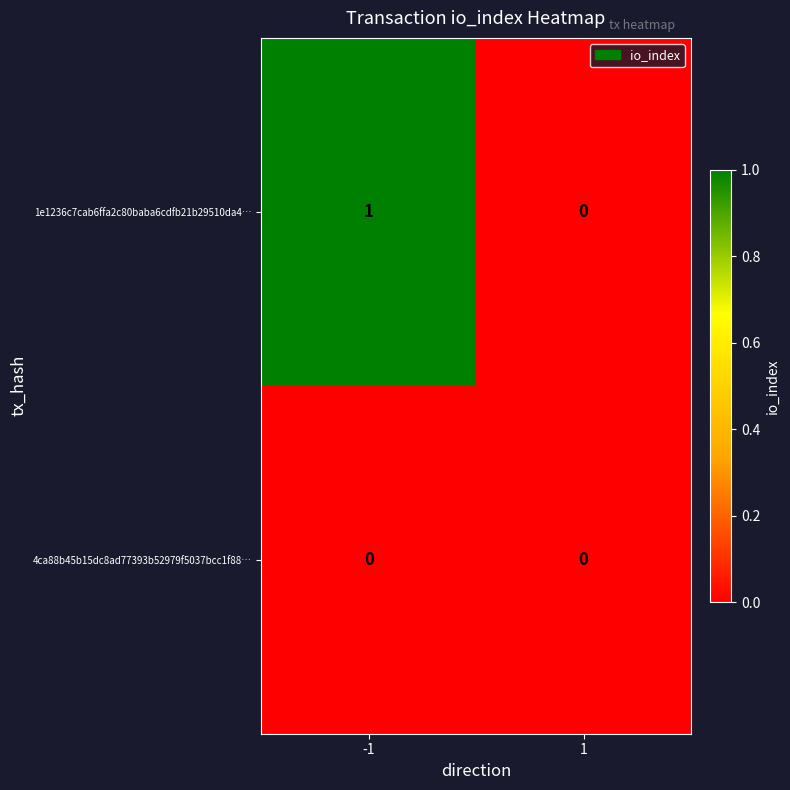

Reading left to right, list all the values displayed in this chart.

1e1236c7cab6ffa2c80baba6cdfb21b29510da4…: 1	0
4ca88b45b15dc8ad77393b52979f5037bcc1f88…: 0	0